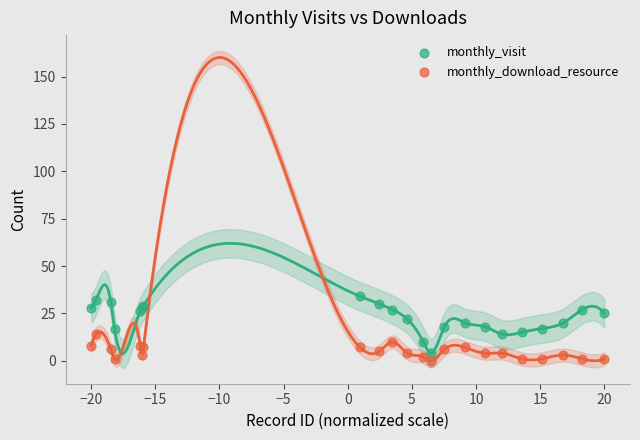

Which series has the largest Y range (max minus min)?

monthly_visit